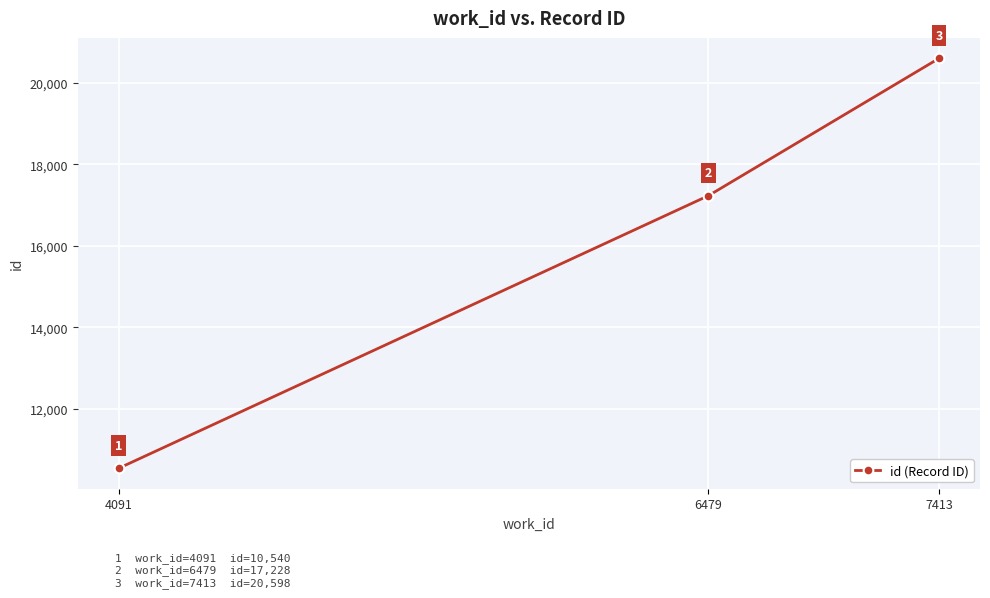

What is the smallest value displayed?

10540